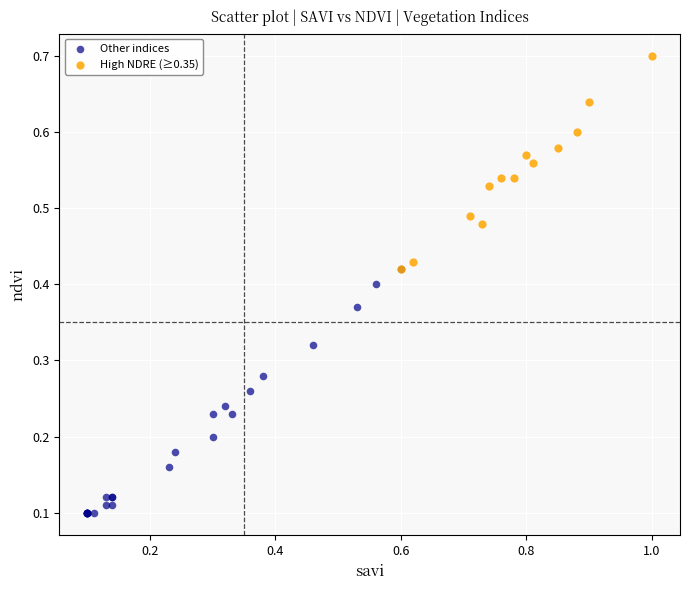

Which series has the widest spread of Y values?

Other indices